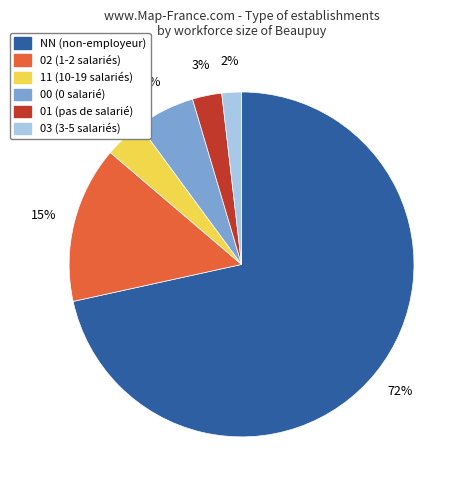

Between 03 and 02, which is larger?

02